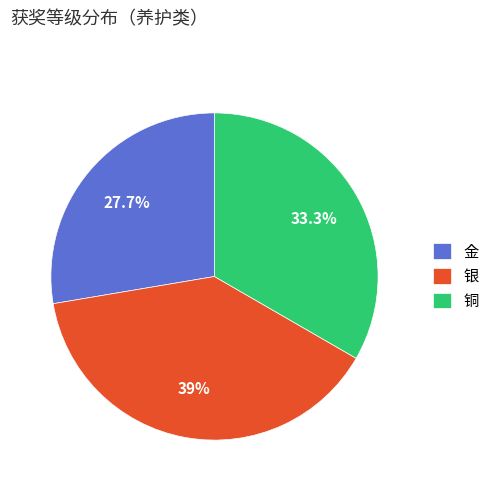

Combined, what portion of the pie is 银 and 金?

66.7%